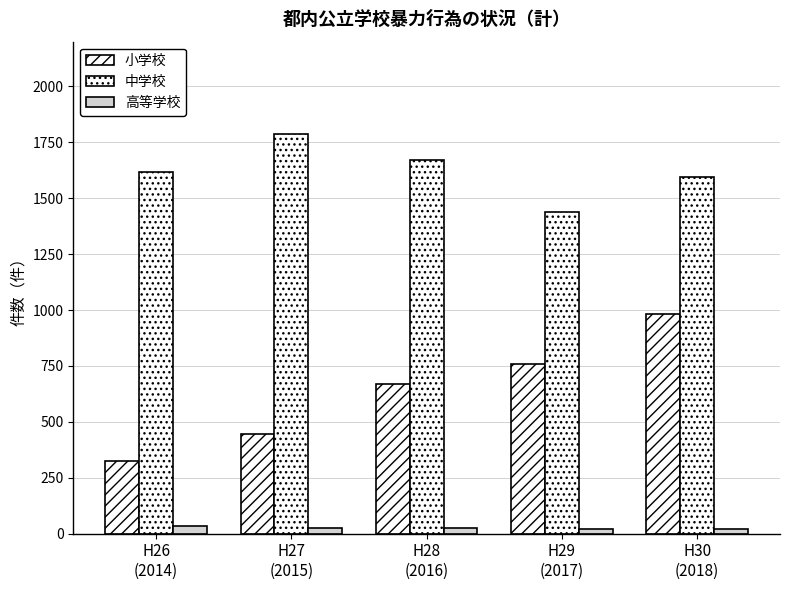

How many series are shown in this chart?

3